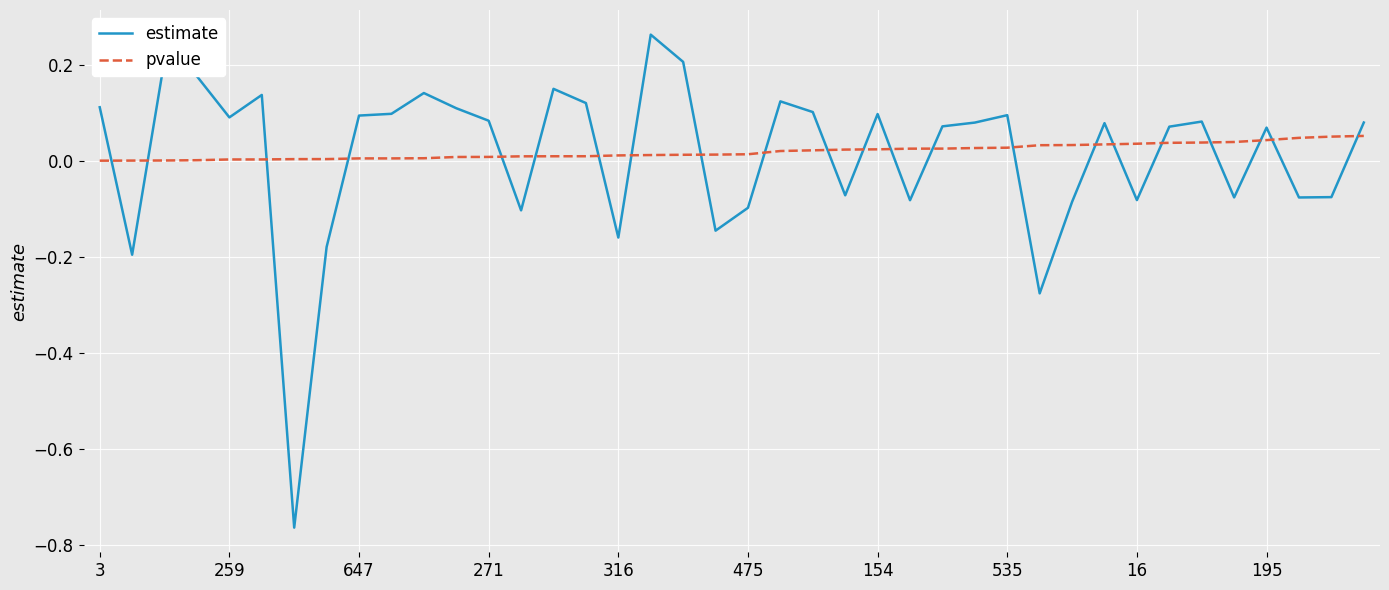

How many times do pvalue and estimate cross each other?

22